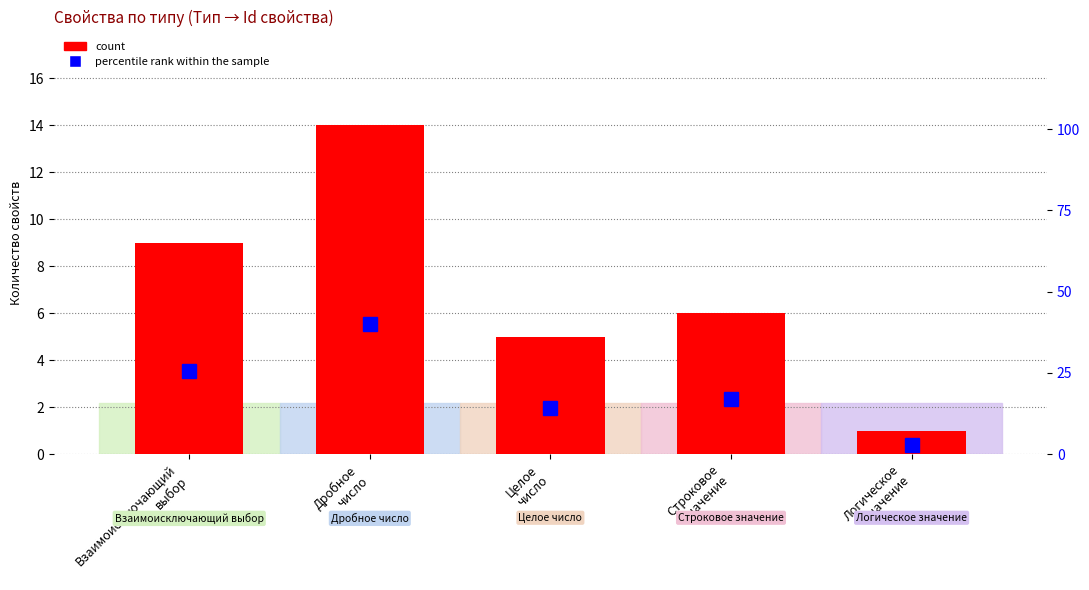

What is the difference between the highest and lowest values at Строковое
значение?

11.1